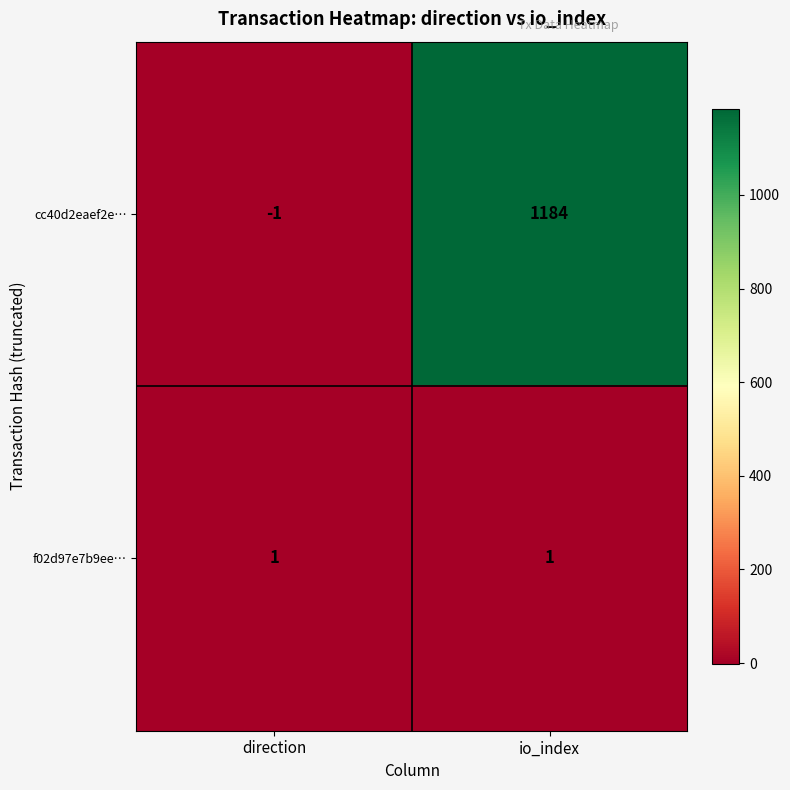

What is the maximum value for cc40d2eaef2e…?

1184